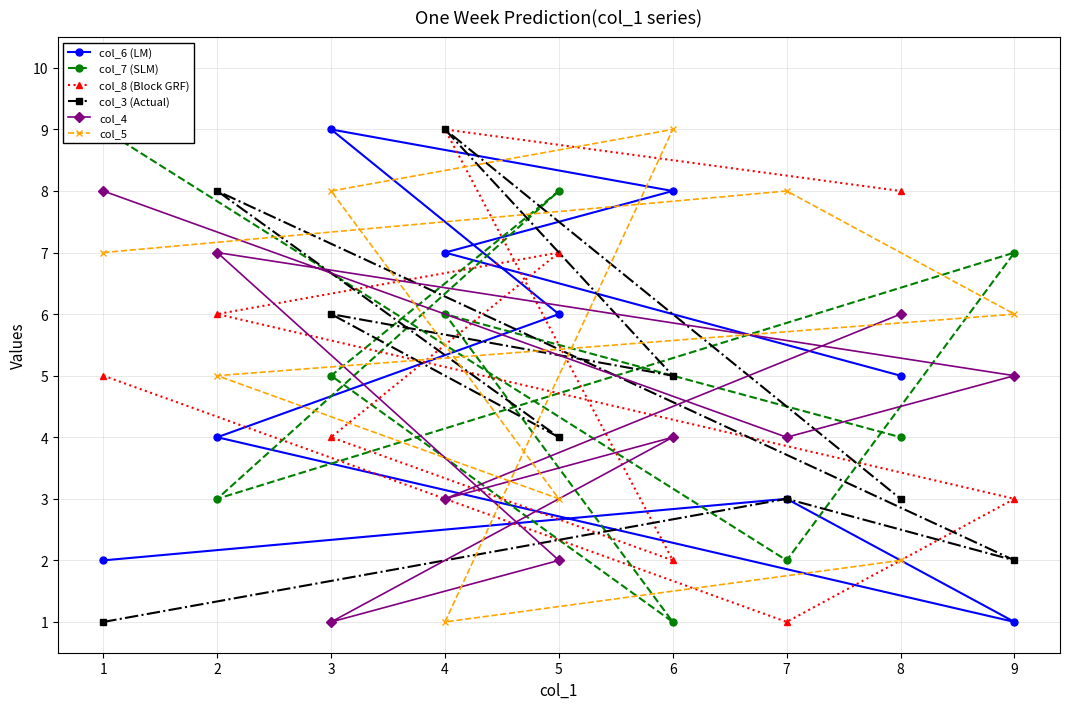

What is the value of the col_8 (Block GRF) point at the 5th from the left?

7